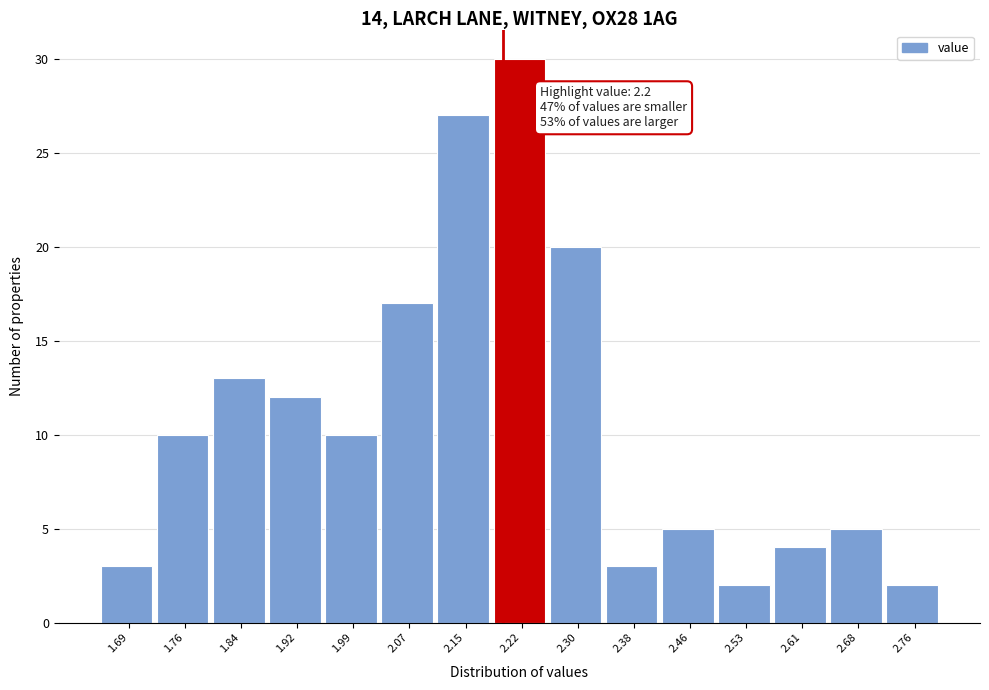

Which range on the x-axis has the tallest bar?

2.19 to 2.26